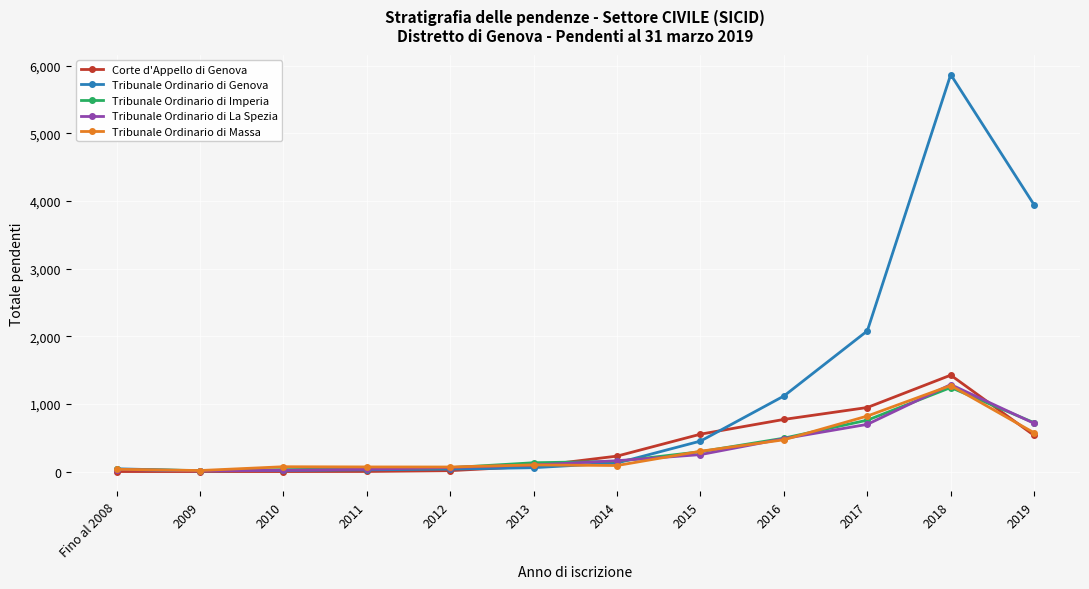

At which category does the chart reach its peak across all series?

2018